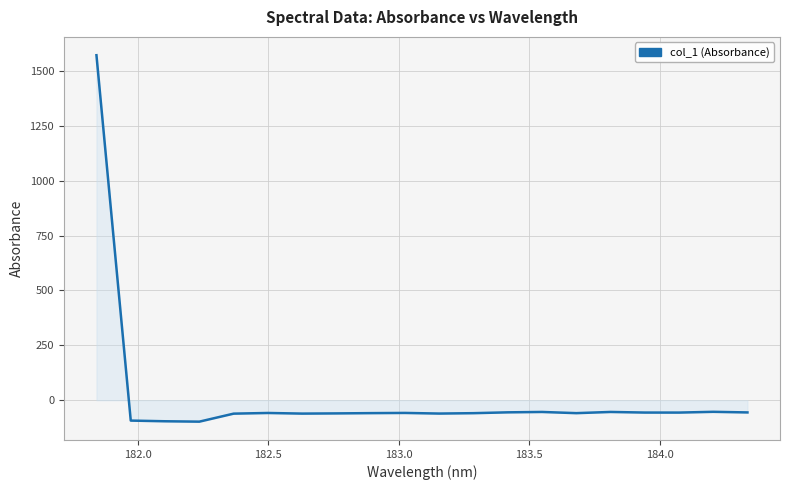

What is the greatest value displayed?

1571.9